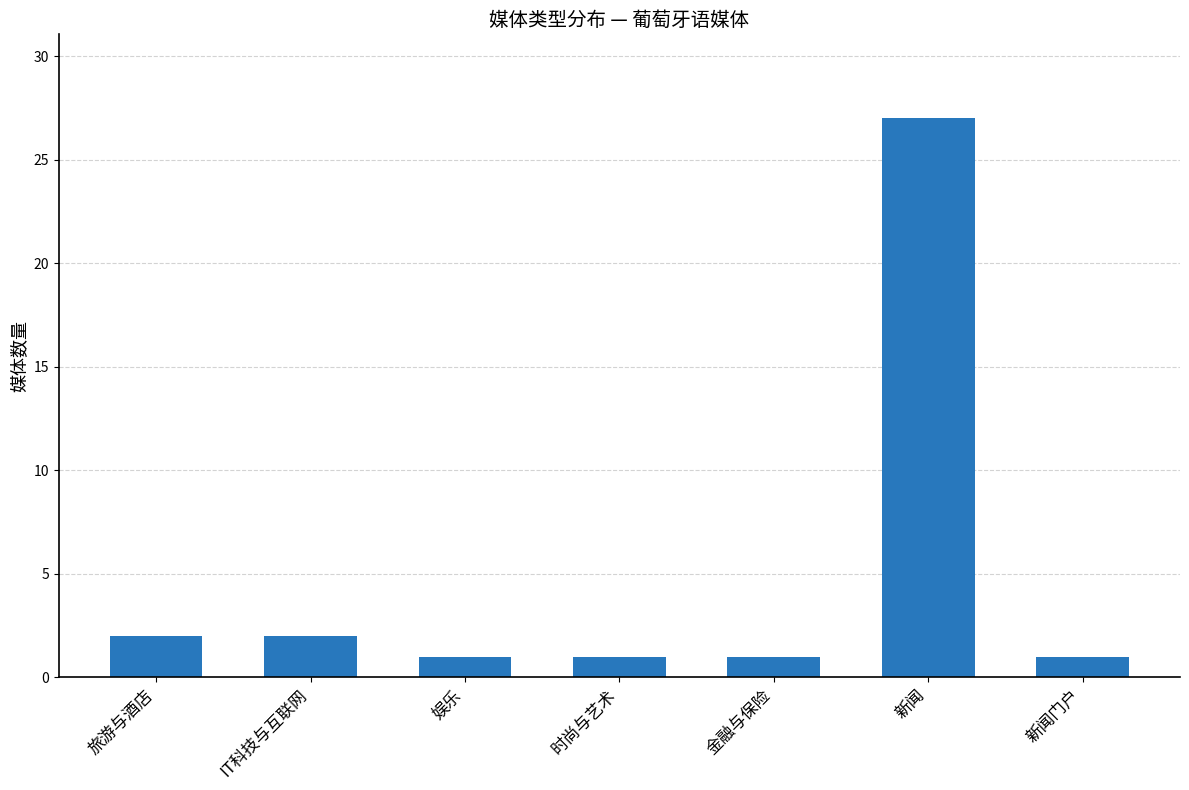

The chart shows a value of 1 at 金融与保险. True or false?

True